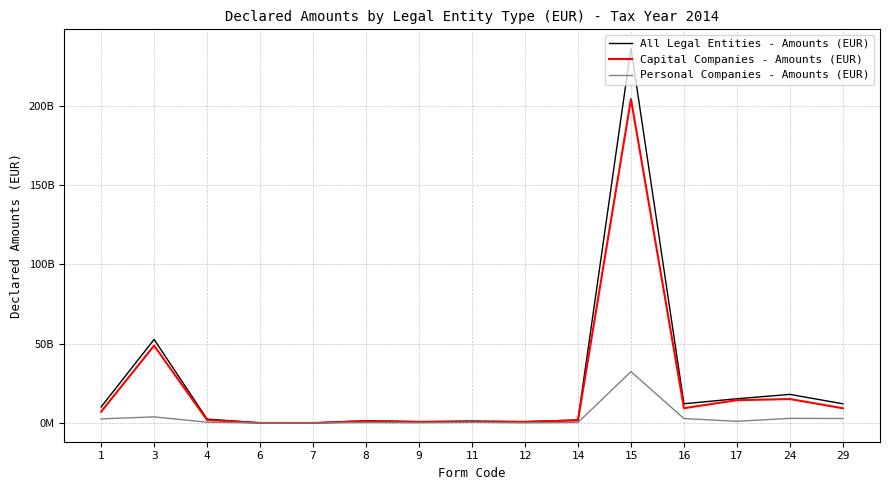

What is the approximate value of Capital Companies - Amounts (EUR) at 7, to the nearest 50?

6308500